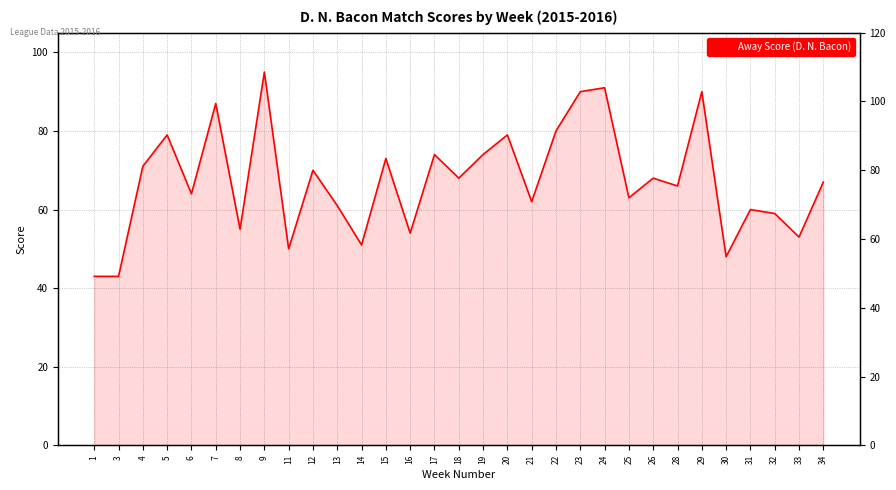

How many lines are shown in the chart?

1